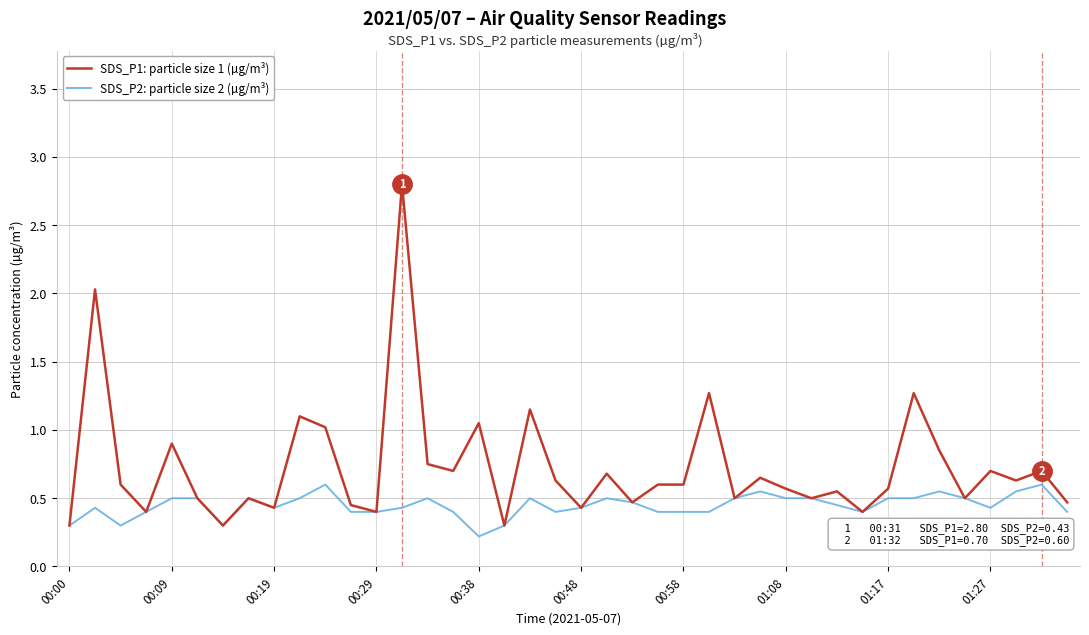

Which series has the widest spread of values?

SDS_P1: particle size 1 (µg/m³)